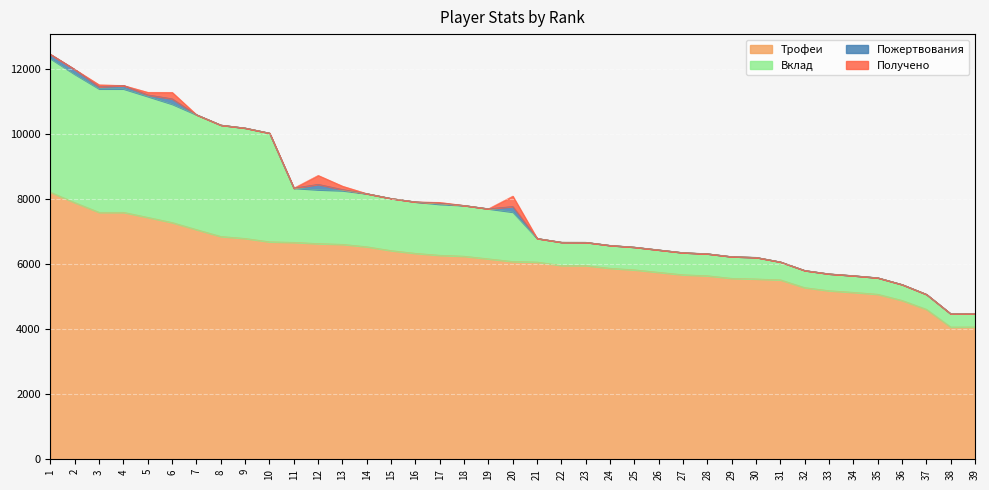

Is it true that Вклад equals 2140 at 7?

False